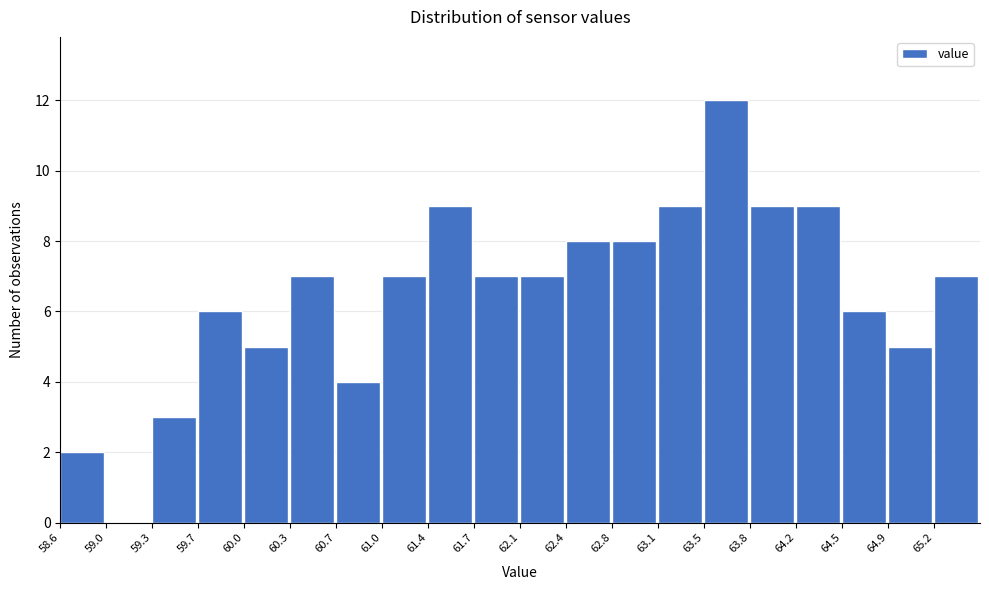

Reading left to right, list every bar in this chart as the range it spans on the x-axis followed by its height. Neither the bar edges nor the heights are printed on the chart, so give them approximately, as read against the axes.

58.60 to 58.95: 2
58.95 to 59.30: 0
59.30 to 59.65: 3
59.65 to 60.00: 6
60.00 to 60.35: 5
60.35 to 60.70: 7
60.70 to 61.05: 4
61.05 to 61.40: 7
61.40 to 61.75: 9
61.75 to 62.10: 7
62.10 to 62.45: 7
62.45 to 62.75: 8
62.75 to 63.10: 8
63.10 to 63.45: 9
63.45 to 63.80: 12
63.80 to 64.15: 9
64.15 to 64.50: 9
64.50 to 64.85: 6
64.85 to 65.20: 5
65.20 to 65.55: 7